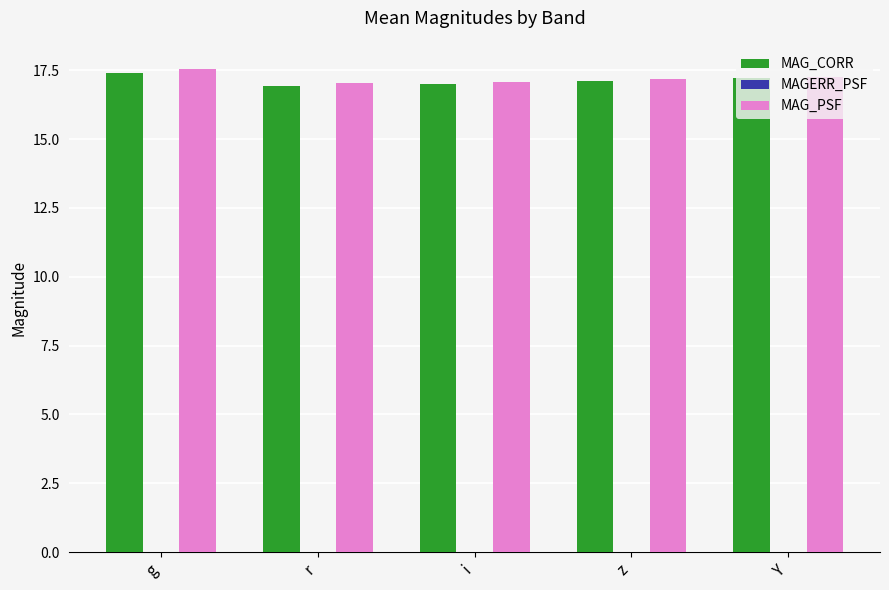

Which series has the widest spread of values?

MAG_PSF